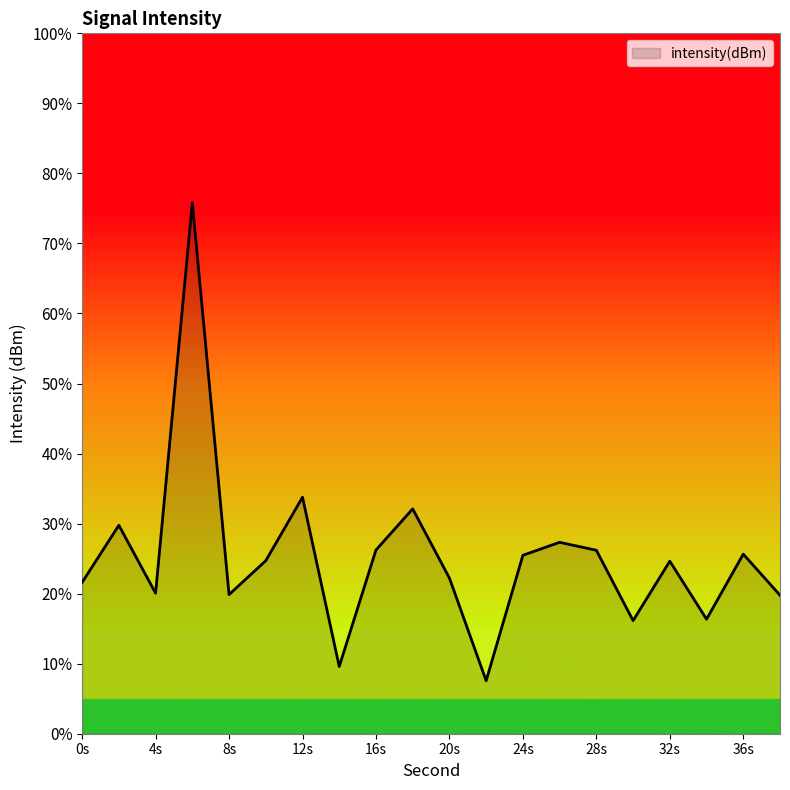

What is the maximum value shown in the chart?

75.8